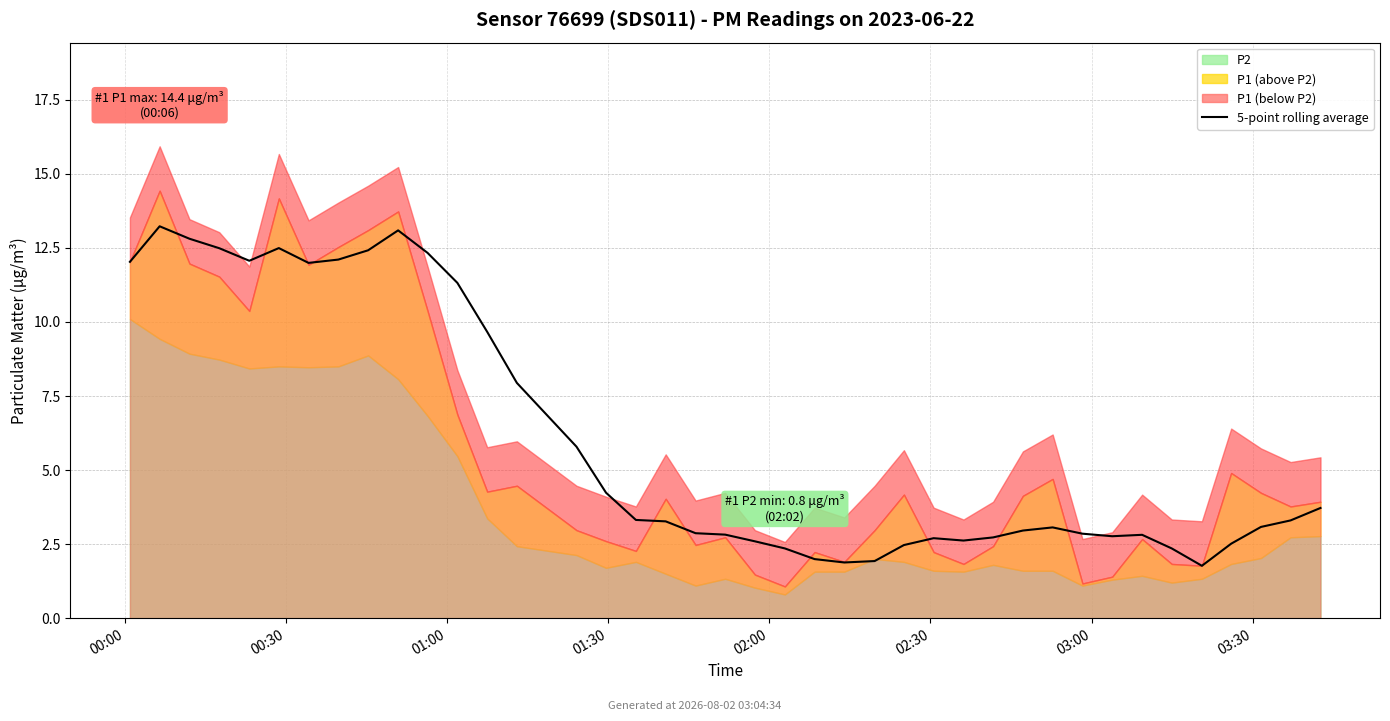

What is the sum of the values at 21 and 19?

5.2